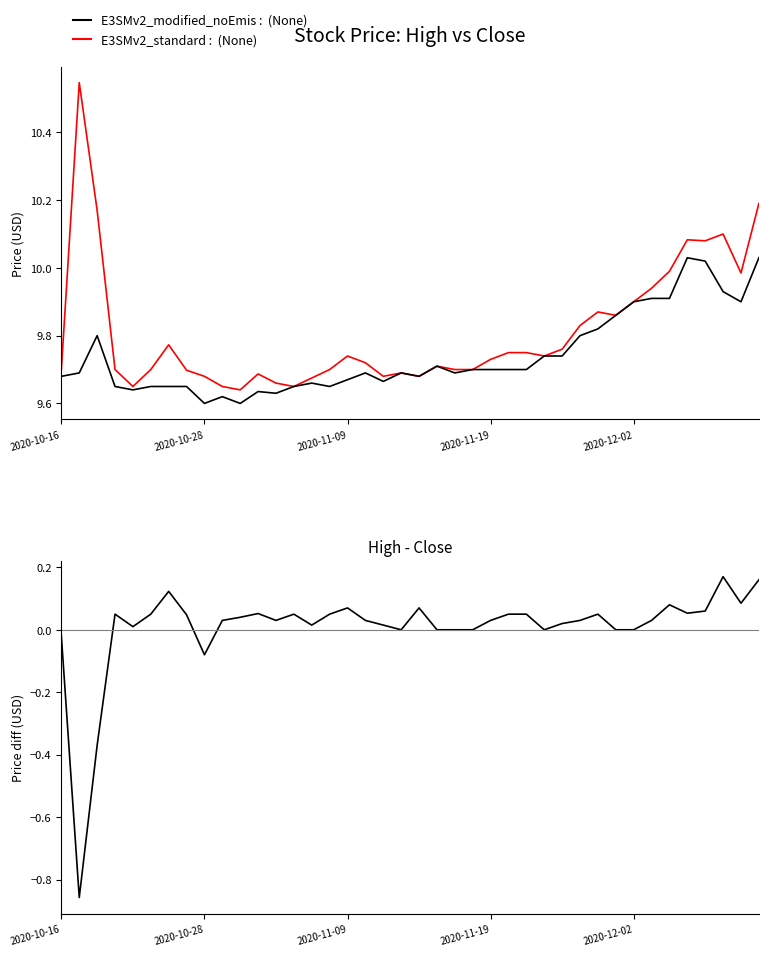

What is the smallest value displayed?

-0.9